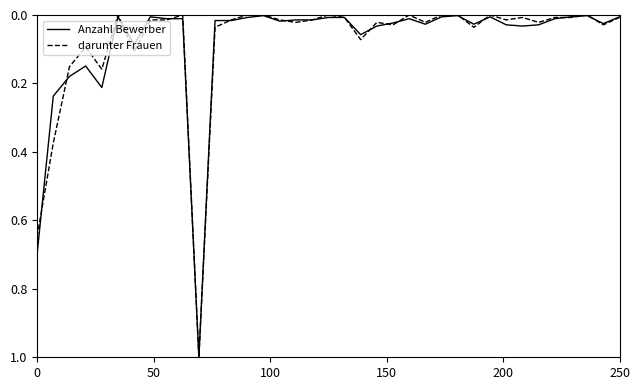

Which series has the largest range (max minus min)?

darunter Frauen